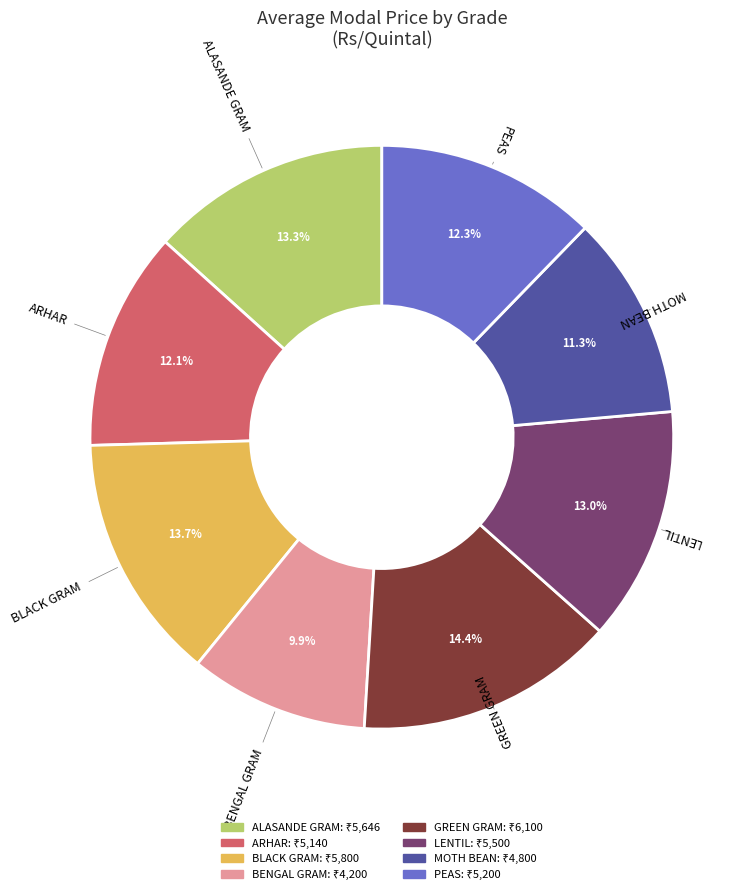

Does any single category account for the majority?

No